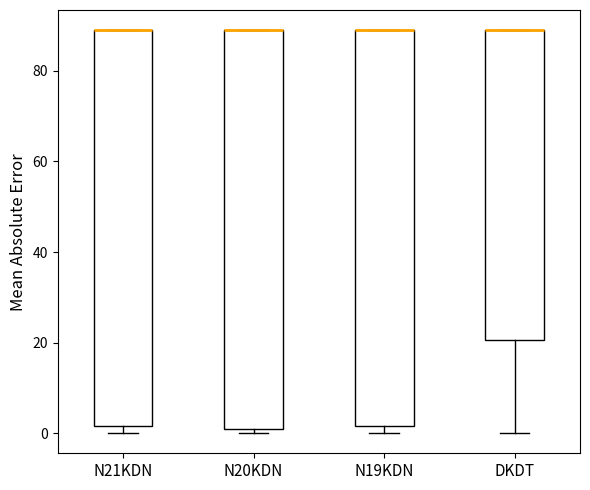

Reading left to right, read every box against the y-axis: the position of its median line, the range the box covers, and the ends of its whiskers. The values are not printed on the chart, so give them approximately, as read against the axis.

N21KDN: median 90 (drawn on the box's upper edge), box 2 to 90, whiskers 0 to 90
N20KDN: median 90 (drawn on the box's upper edge), box 2 to 90, whiskers 0 to 90
N19KDN: median 90 (drawn on the box's upper edge), box 2 to 90, whiskers 0 to 90
DKDT: median 90 (drawn on the box's upper edge), box 20 to 90, whiskers 0 to 90